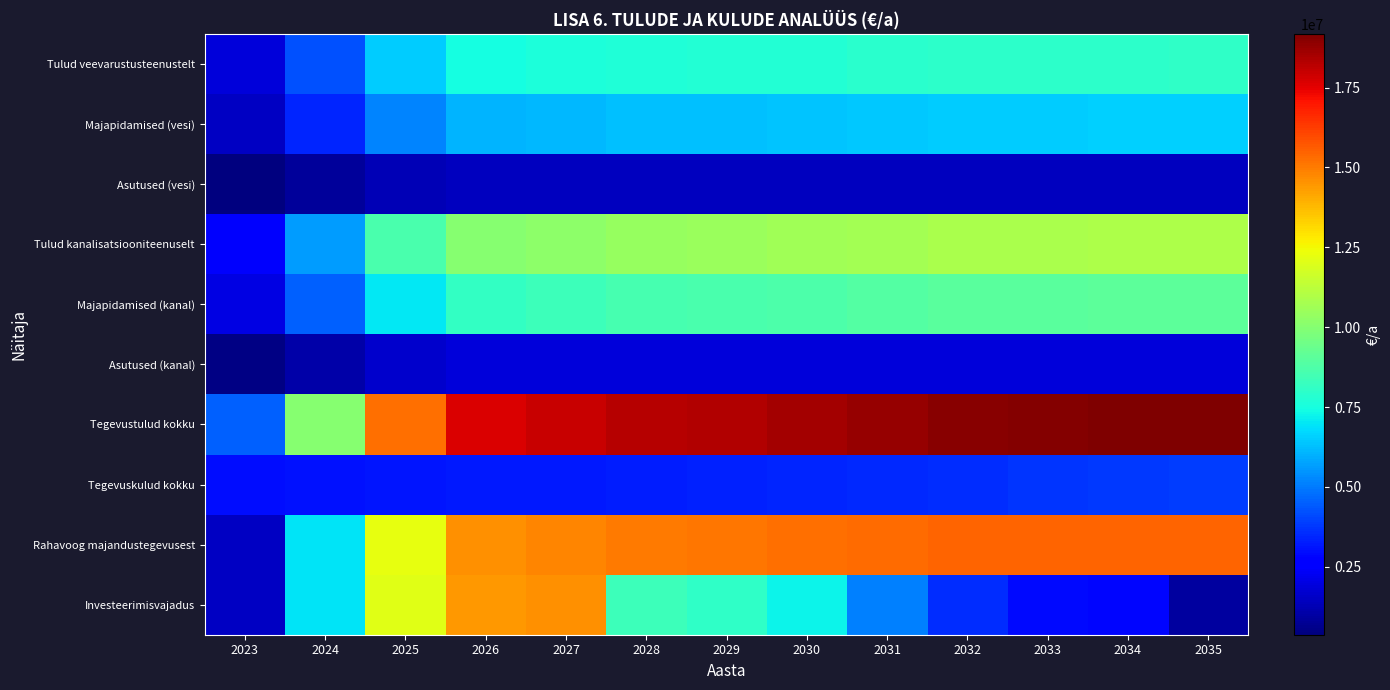

Which series has the largest total across all categories?

Tegevustulud kokku